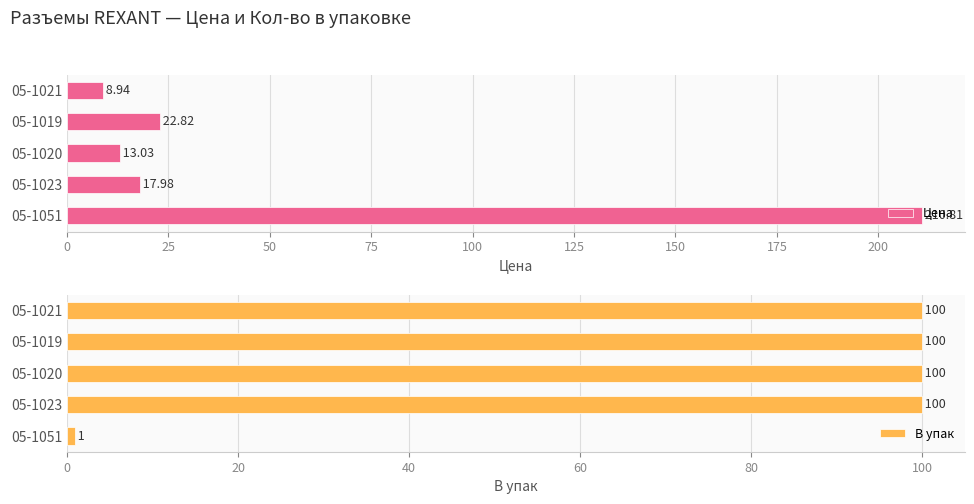

How many bars are there in total?

10